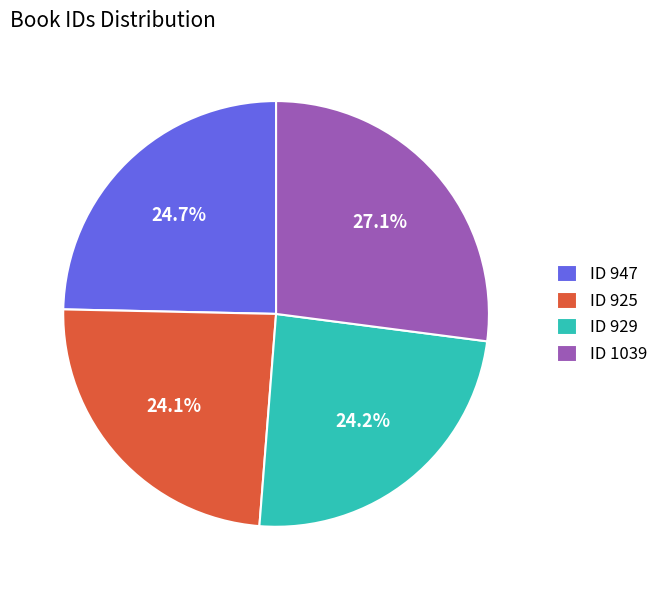

What is the ratio of the value at ID 1039 to the value at ID 929?

1.1